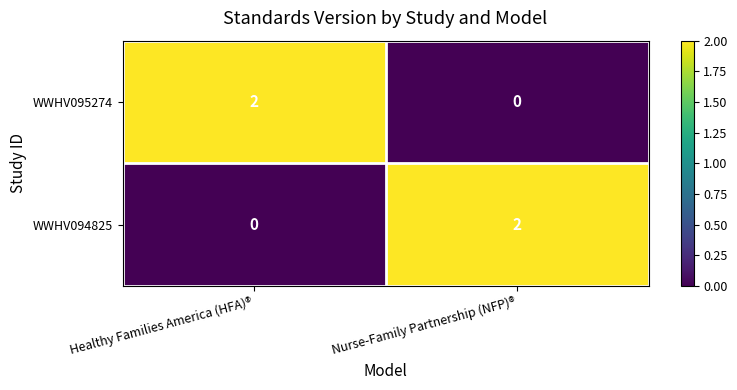

Is the value of WWHV094825 at Healthy Families America (HFA)® greater than the value of WWHV095274 at Healthy Families America (HFA)®?

No